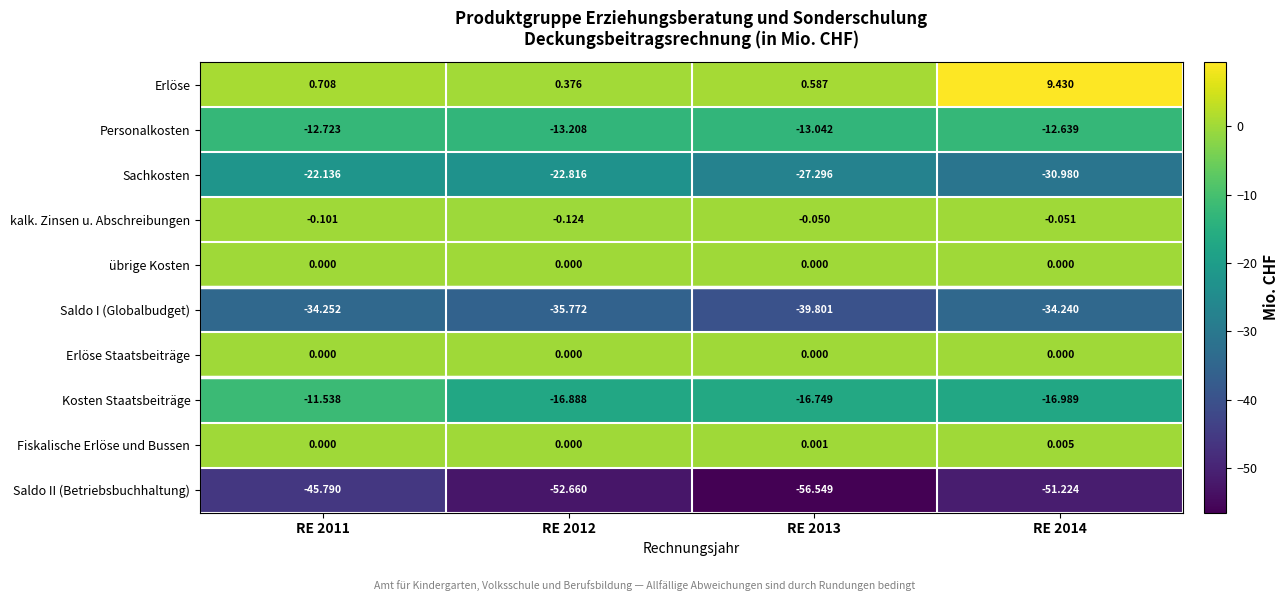

Which series has the largest range (max minus min)?

Saldo II (Betriebsbuchhaltung)